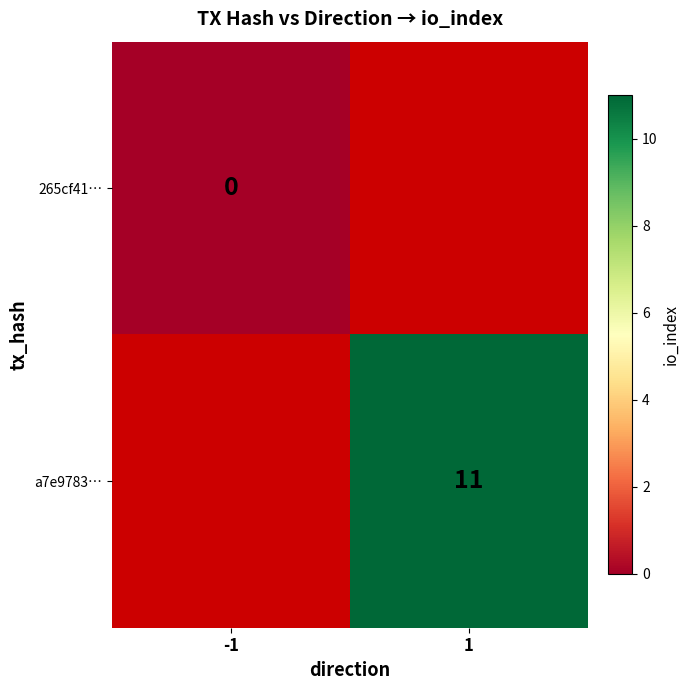

The value of a7e9783… at 1 is 6.6. True or false?

False